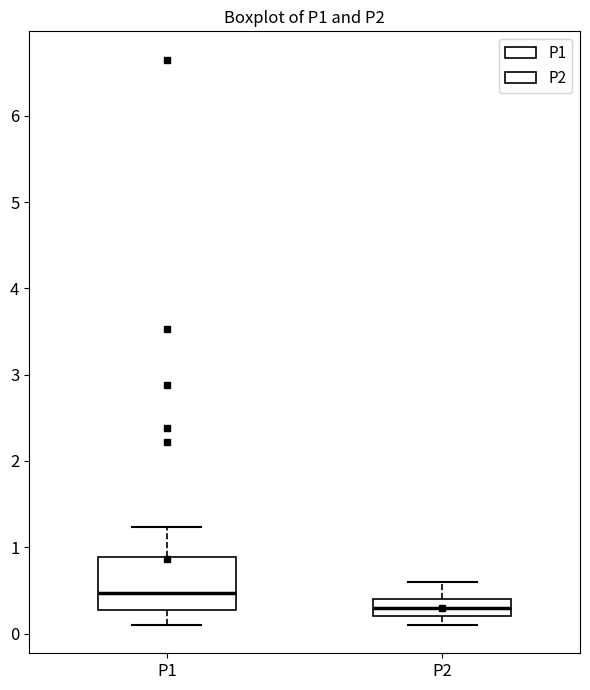

Reading left to right, transcribe this box plot: for each box, give where its median line is, the range the box spans, and where its two whiskers end, as read against the y-axis. The values are not printed on the chart, so give them approximately, as read against the axis.

P1: median 0.5, box 0.3 to 0.9, whiskers 0.1 to 1.2
P2: median 0.3, box 0.2 to 0.4, whiskers 0.1 to 0.6